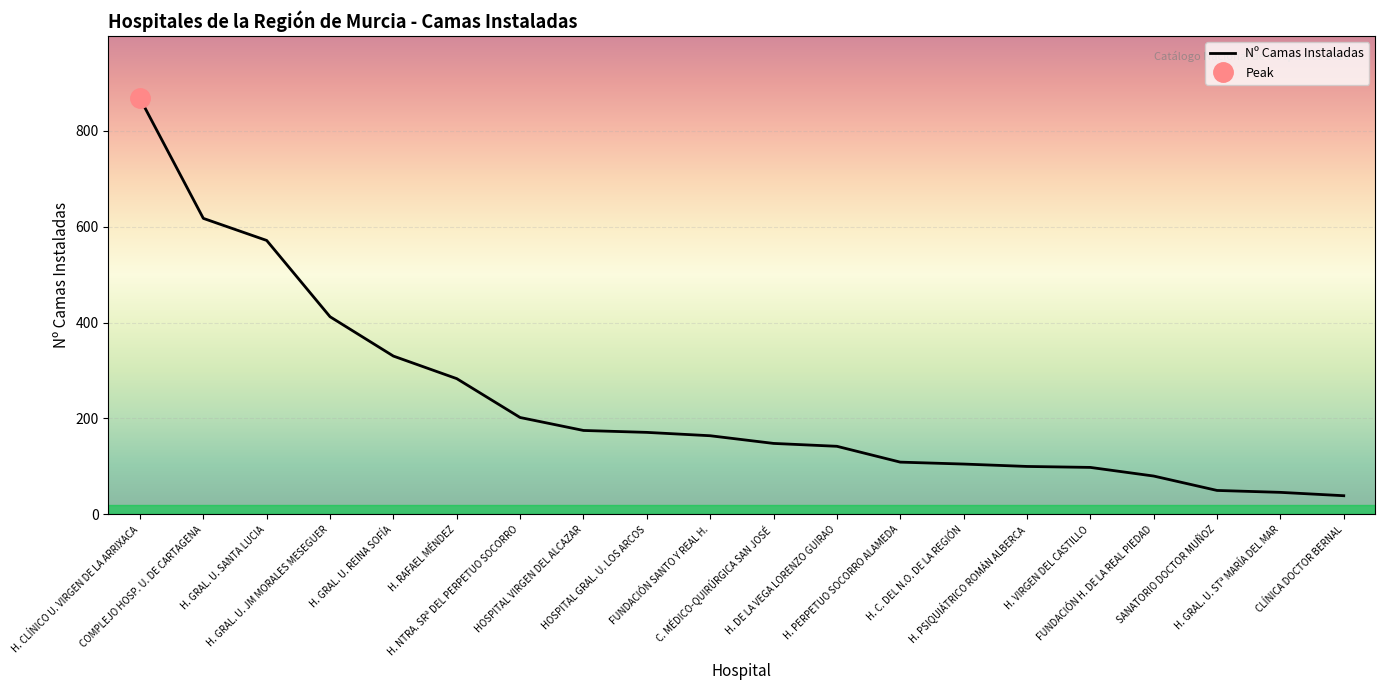

Does the chart display data point markers on the line(s)?

No